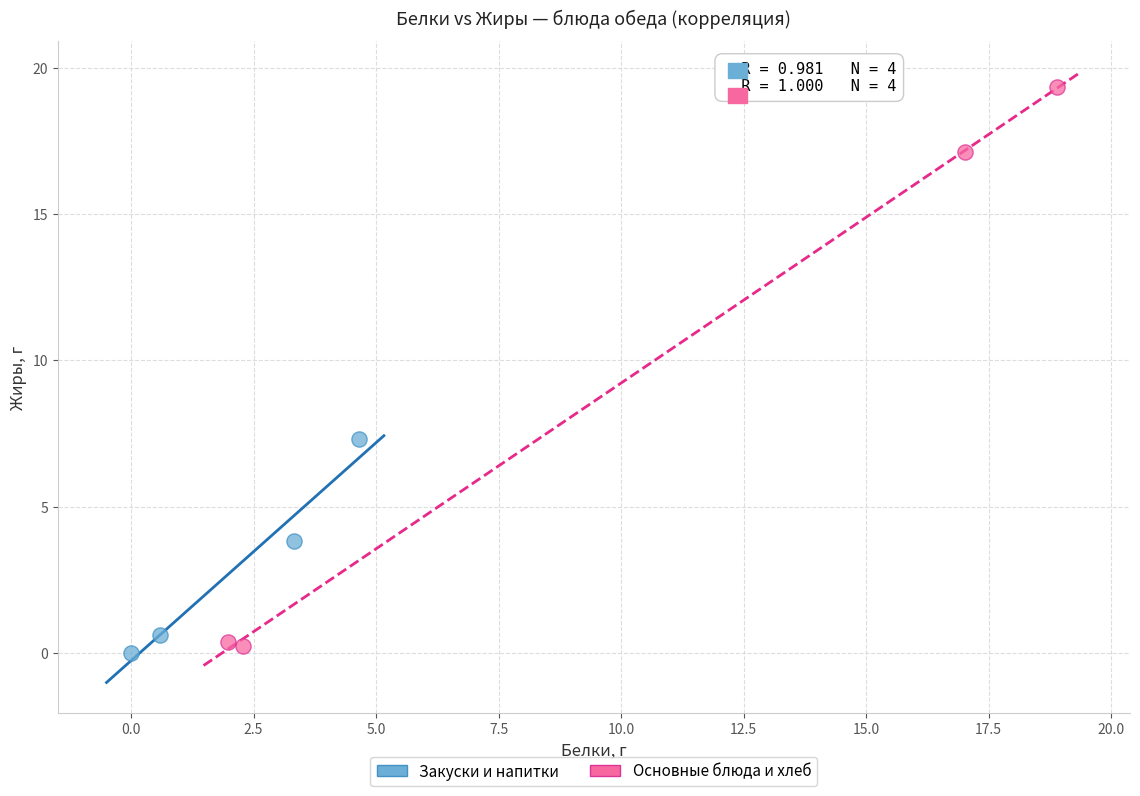

Which series reaches the maximum Y coordinate?

Основные блюда и хлеб